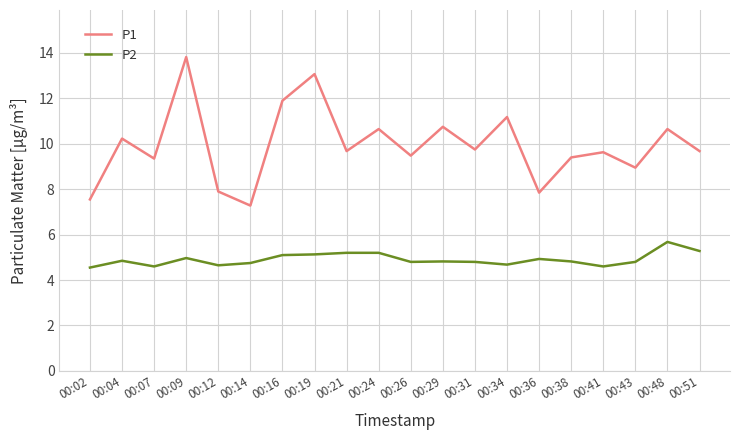

Which series has the largest range (max minus min)?

P1